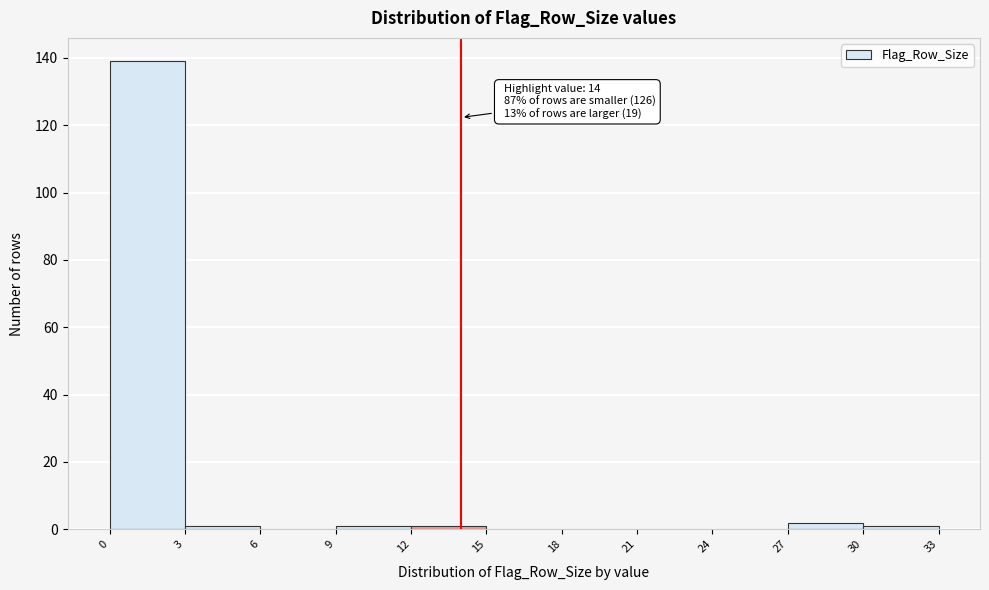

Which range on the x-axis has the tallest bar?

0 to 3